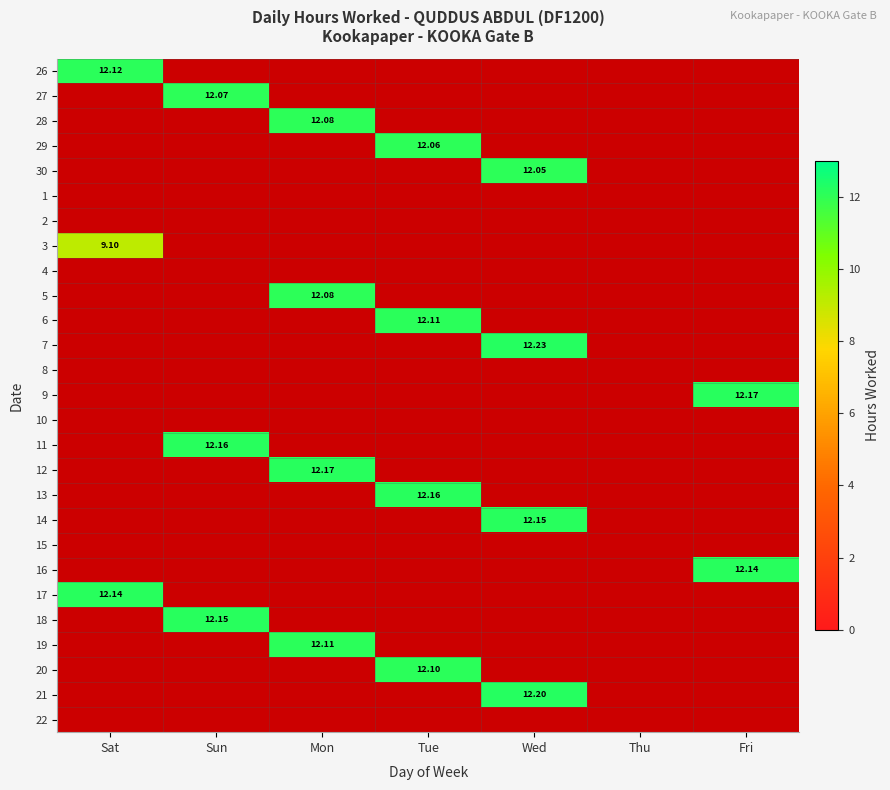

Is it true that 19 equals 0.0 at Fri?

True